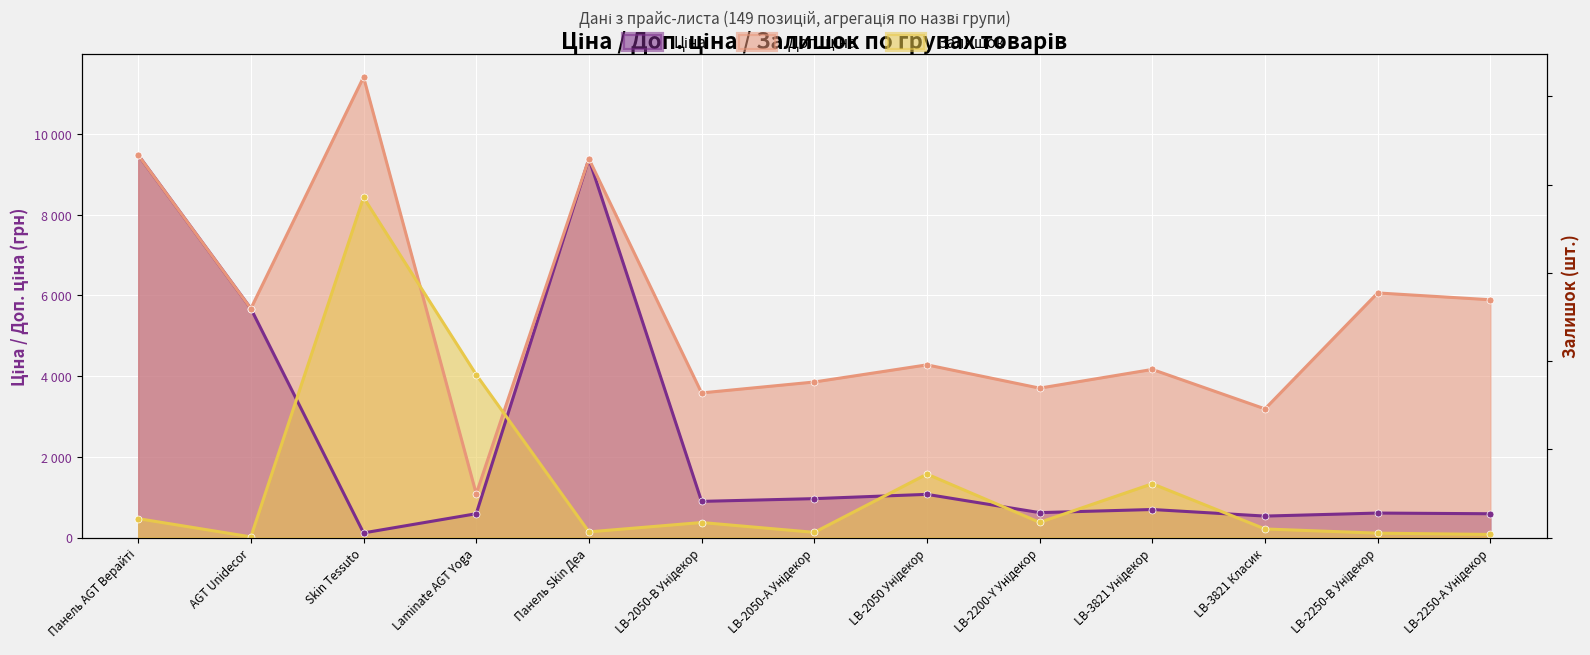

Which series changed the most between LB-2050-А Унідекор and LB-3821 Класик?

Доп. ціна